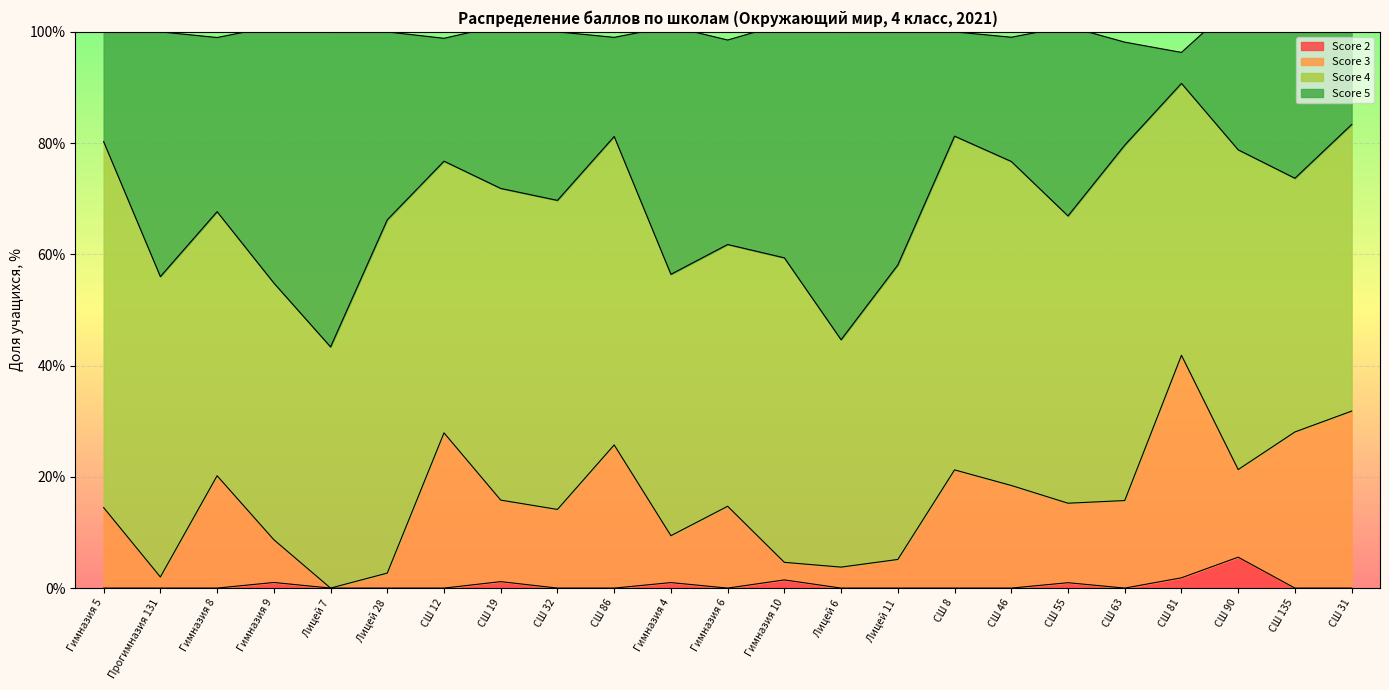

Which series changed the most between СШ 19 and СШ 32?

Score 5